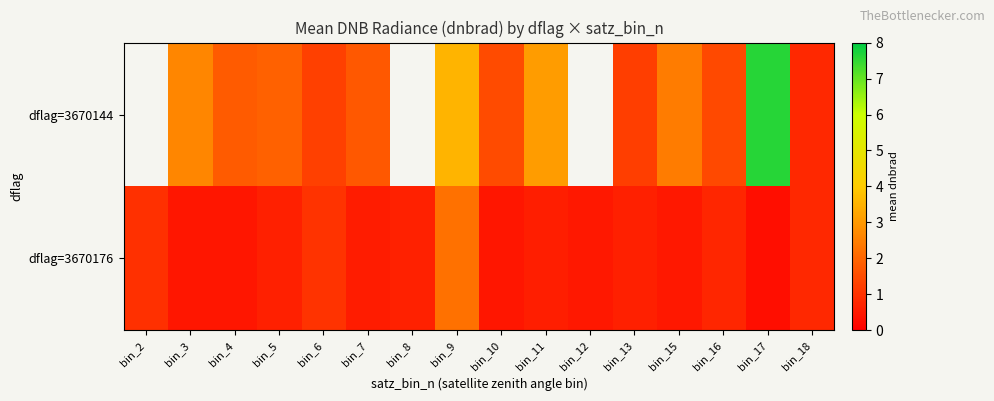

Between bin_17 and bin_16, which is larger?

bin_17